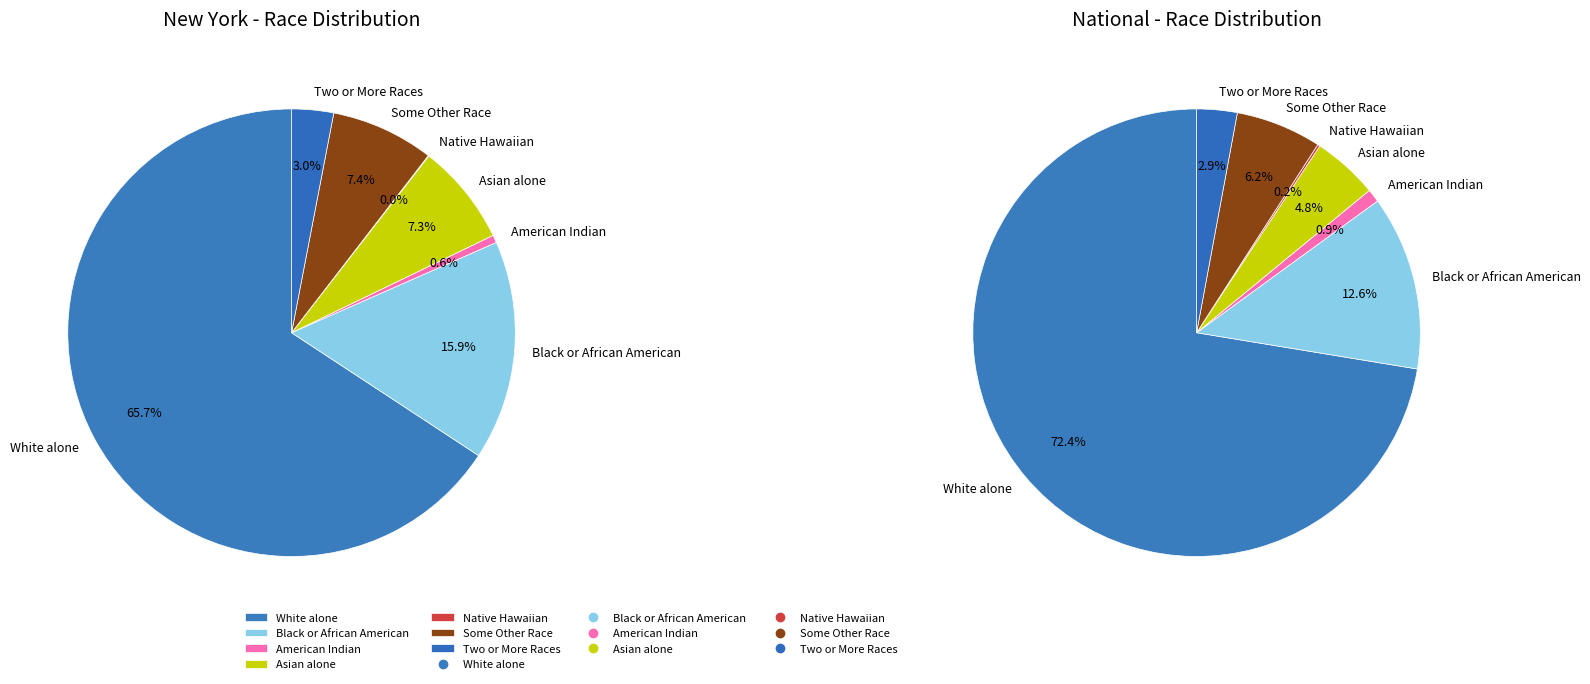

Rank the series at 5 from lowest to highest value.

new_york, national